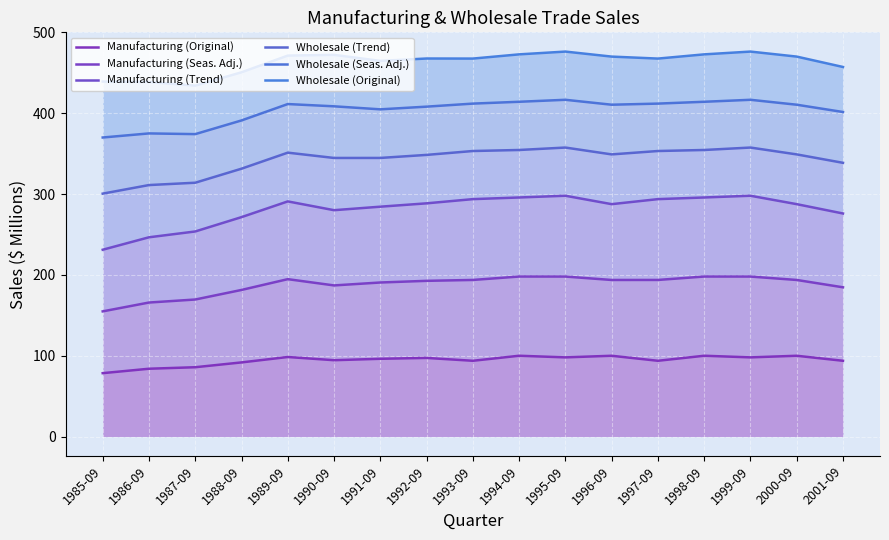

At which label does Wholesale (Trend) first exceed 349?

1989-09